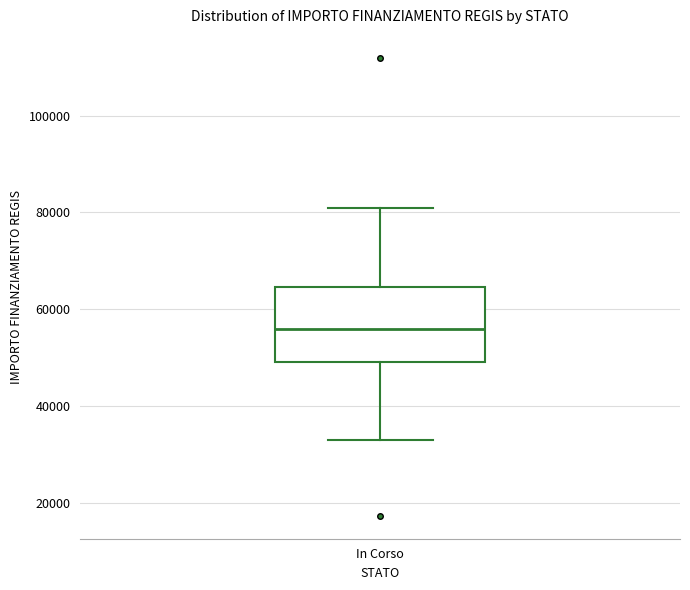

Where does the lower whisker of the box for In Corso end on the y-axis? The values are not printed on the chart, so give them approximately, as read against the axis.

32000